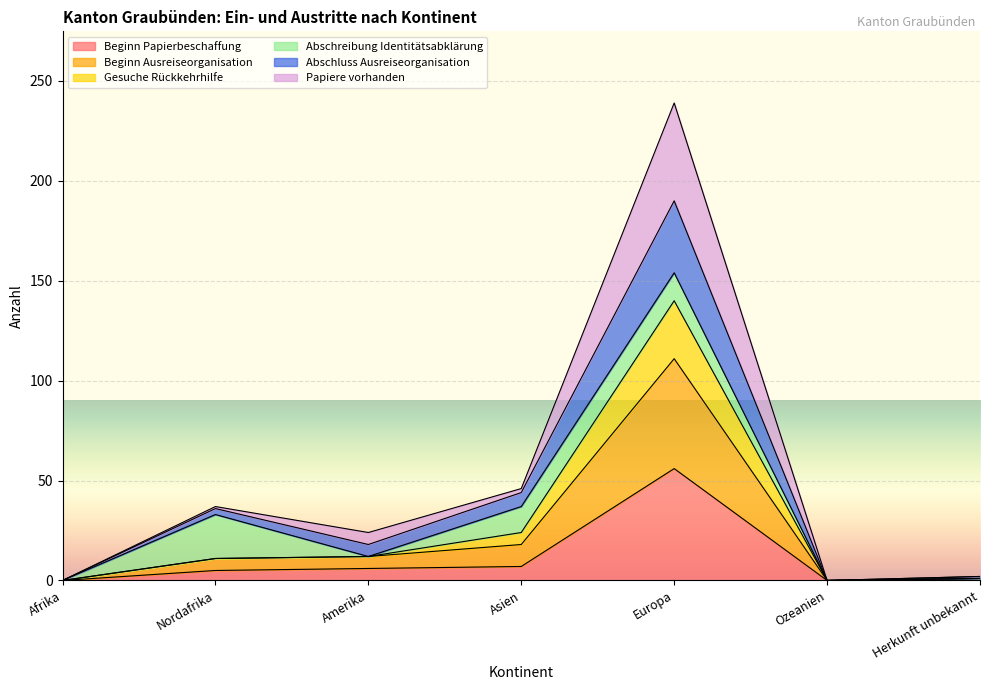

True or false: Beginn Ausreiseorganisation and Gesuche Rückkehrhilfe cross at least once.

False